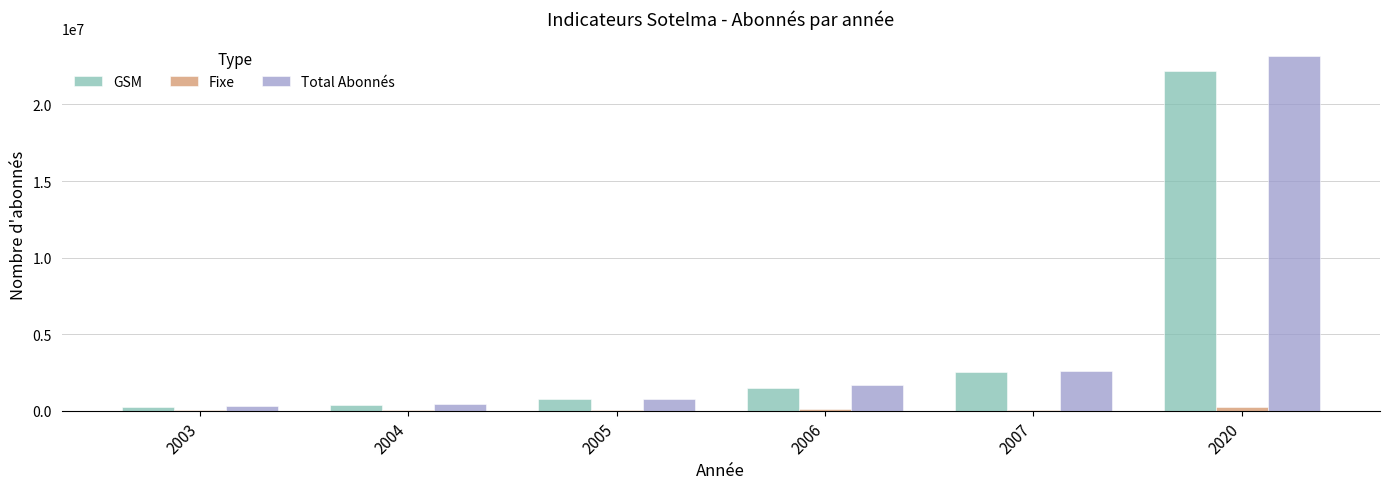

What is the greatest value displayed?

23145486